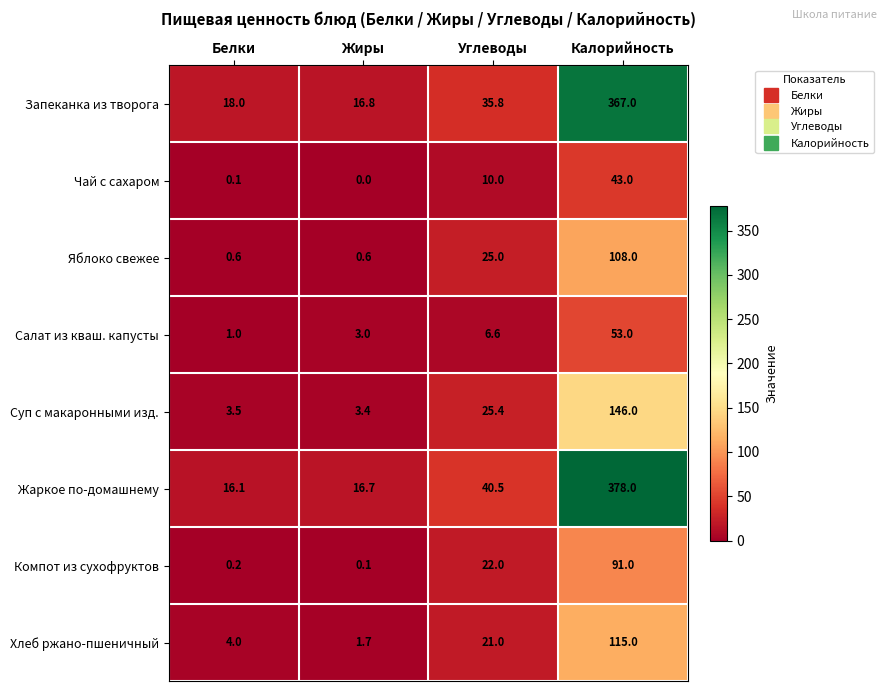

What is the total value across all series at Углеводы?

186.3